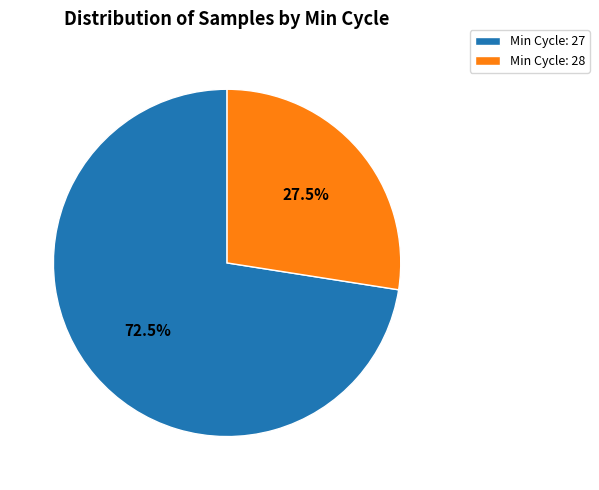

Is the sum of Min Cycle: 27 and Min Cycle: 28 greater than half?

Yes